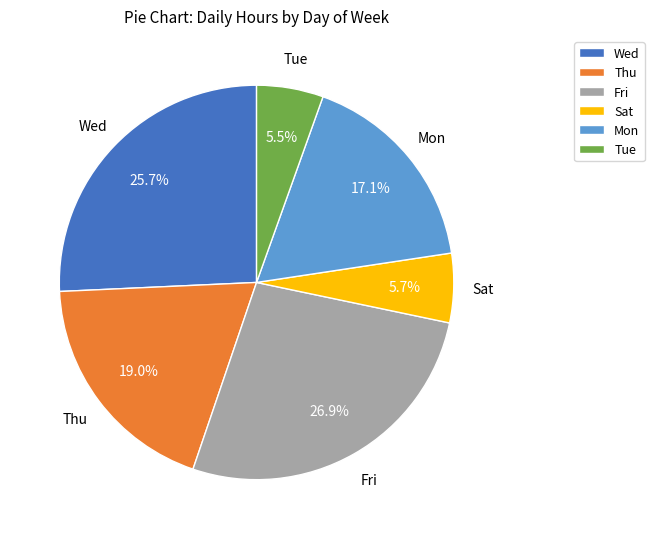

To the nearest percent, what portion does Wed represent?

26%